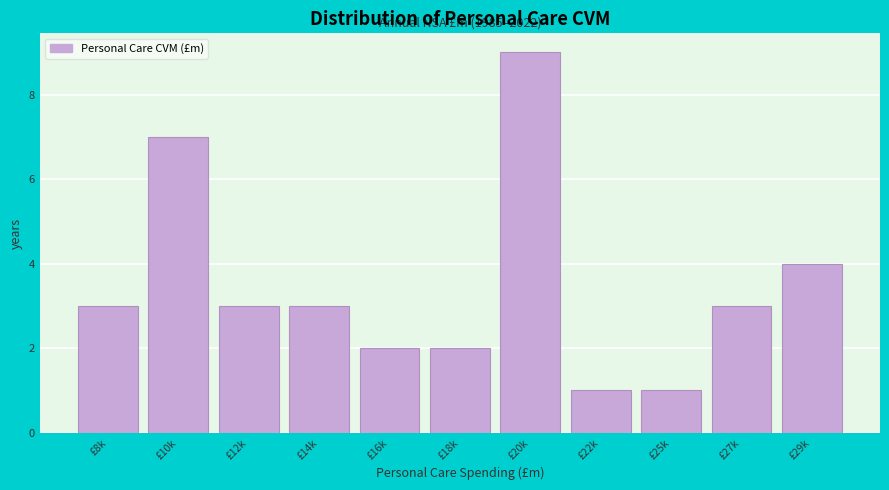

Reading left to right, list all the values displayed in this chart.

3	7	3	3	2	2	9	1	1	3	4